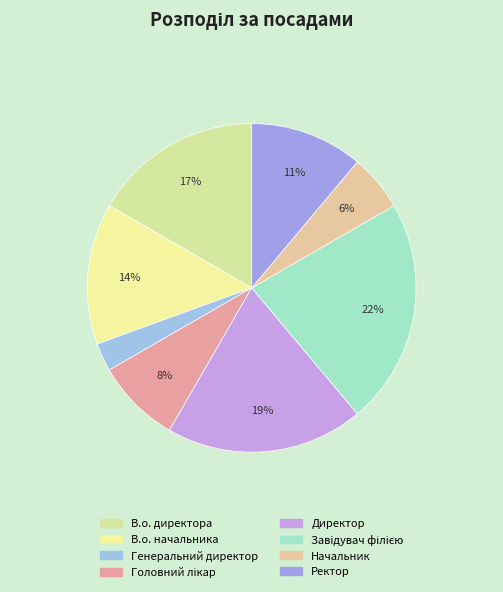

Which slice is the smallest?

Генеральний директор